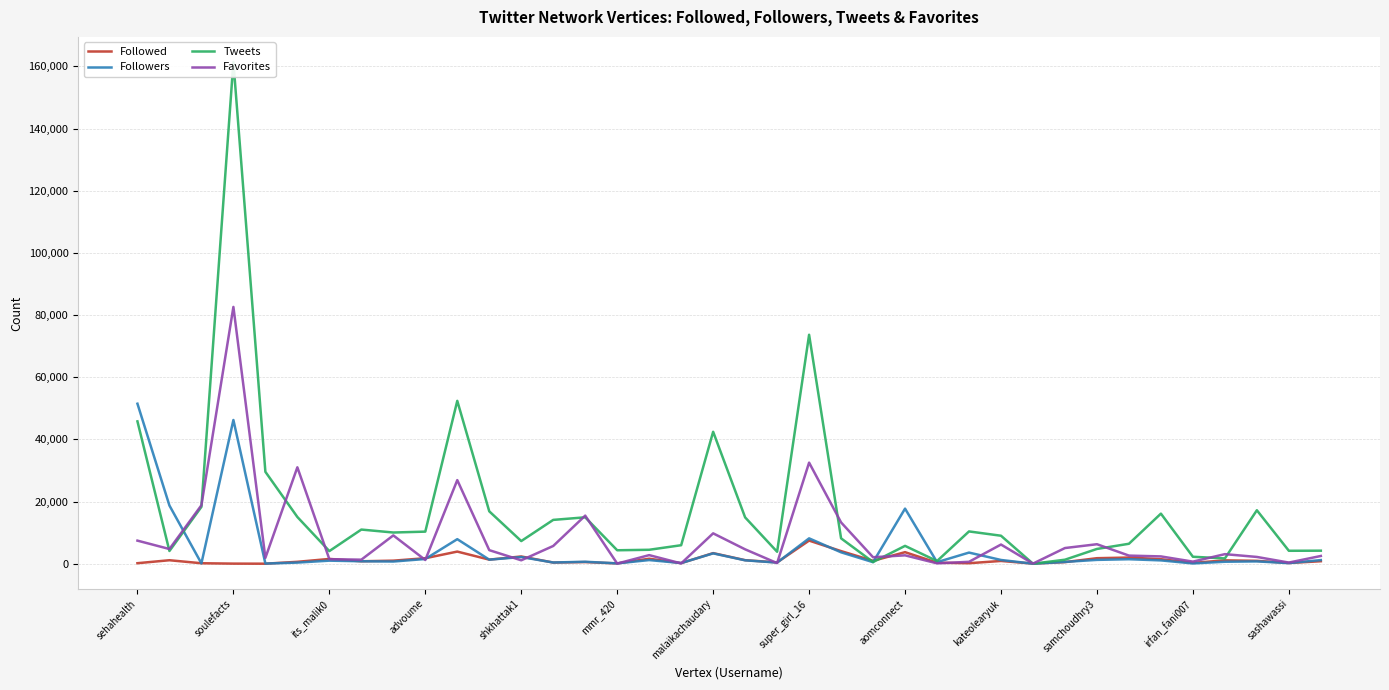

Is the value of Favorites at super_girl_16 greater than the value of Followers at samchoudhry3?

Yes